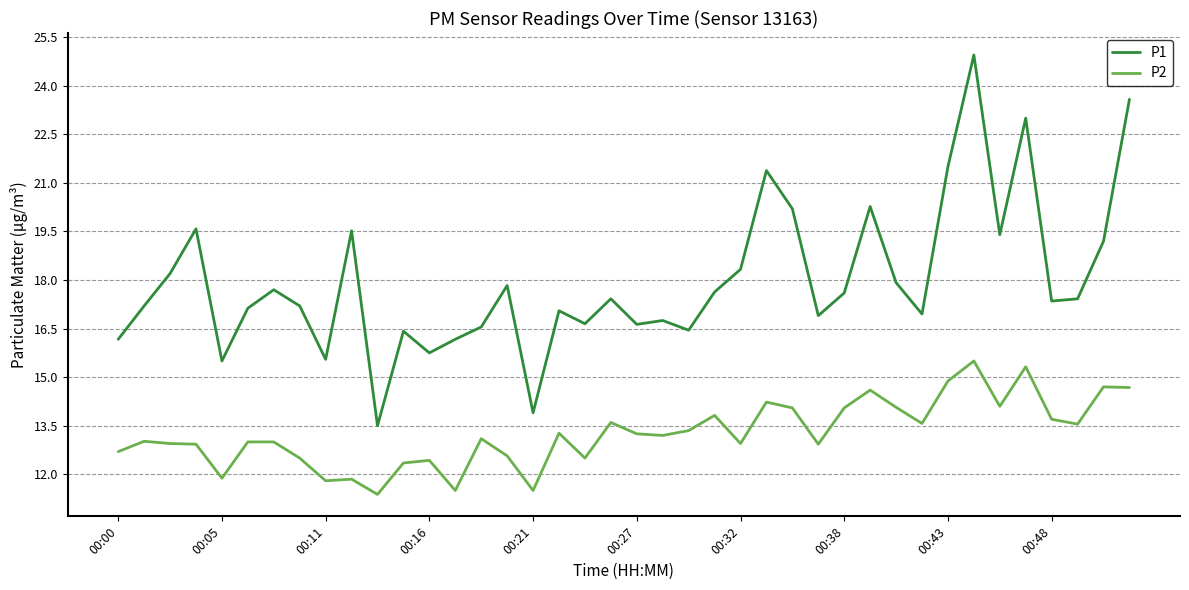

What is the minimum value shown in the chart?

11.4